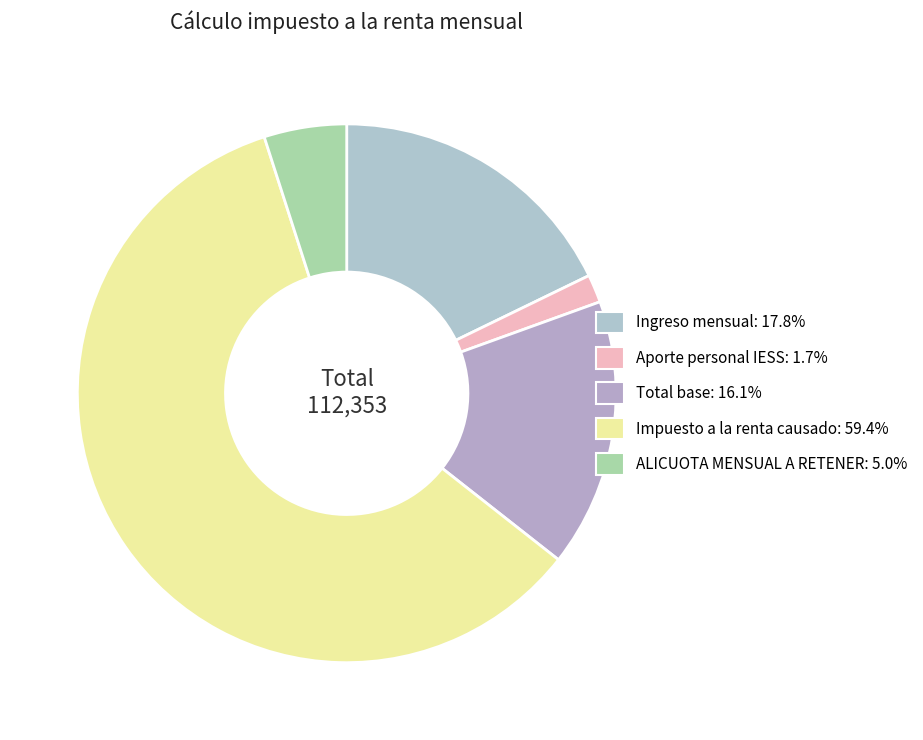

What is the smallest slice in the pie chart?

Aporte personal IESS